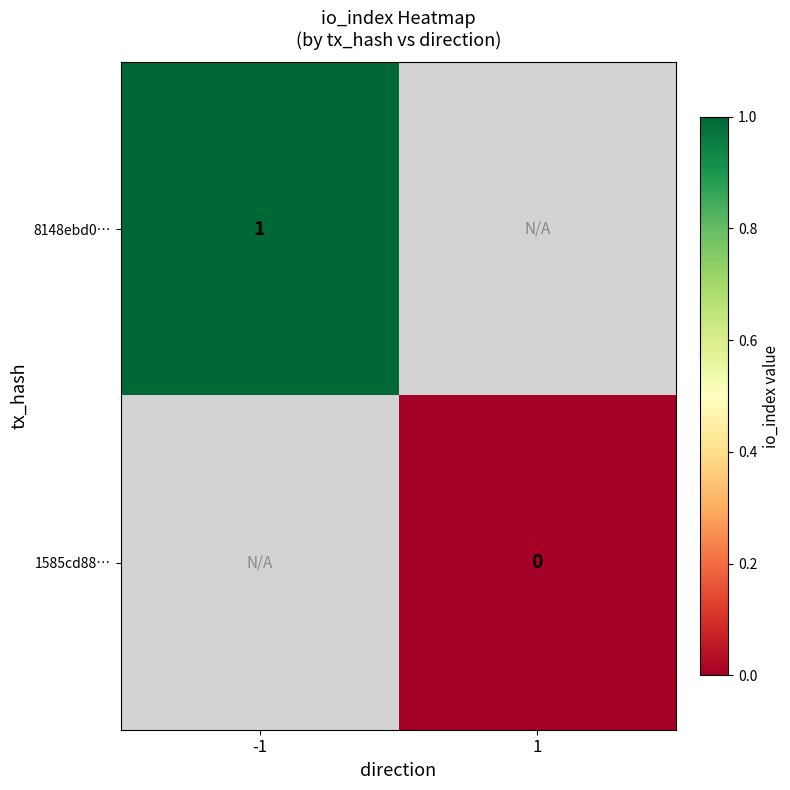

Is the value of 8148ebd0… at -1 greater than the value of 1585cd88… at 1?

Yes